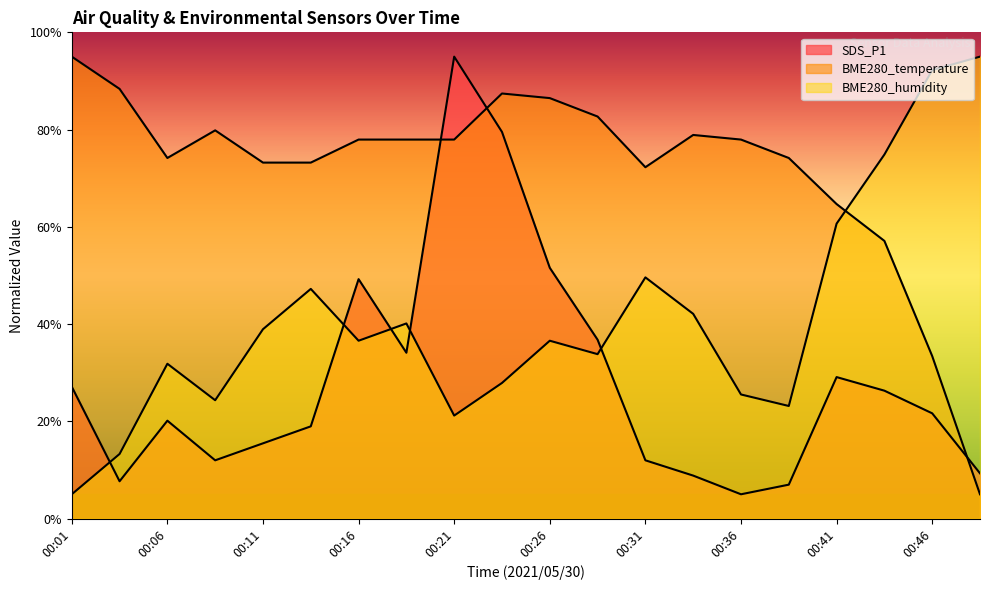

Rank the series at 00:06 from lowest to highest value.

SDS_P1, BME280_humidity, BME280_temperature